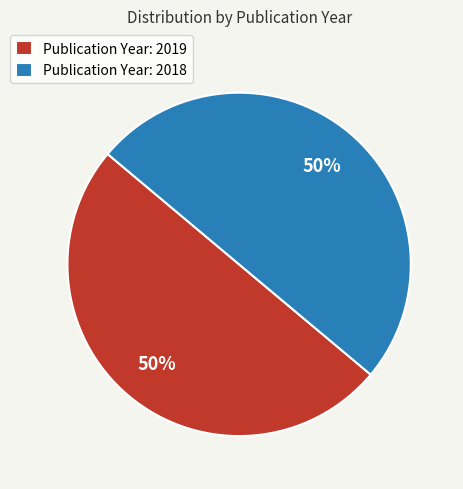

What percentage is the Publication Year: 2018 slice, to the nearest percent?

50%